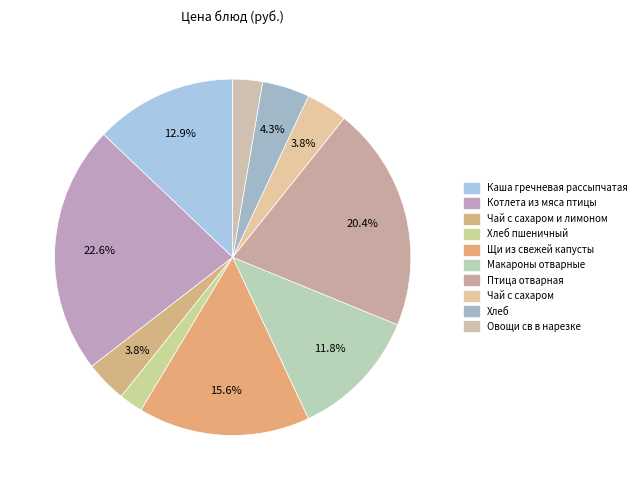

What is the smallest slice in the pie chart?

Хлеб пшеничный